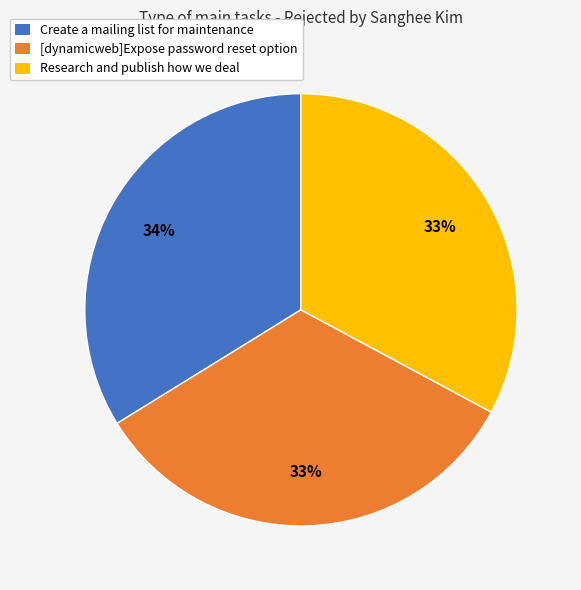

Is there any slice that represents more than half of the pie?

No